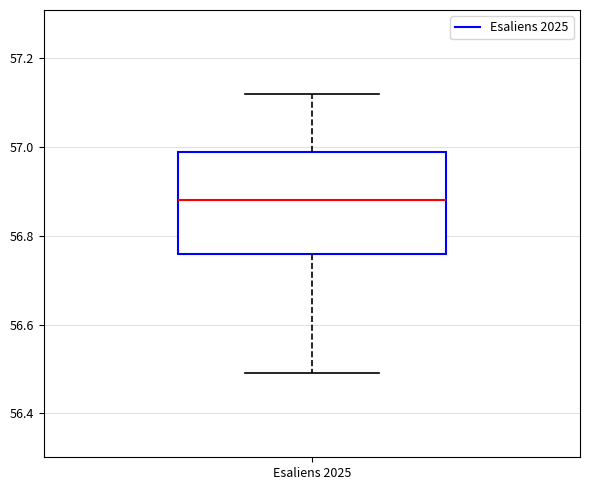

Where does the upper whisker of the box for Esaliens 2025 end on the y-axis? The values are not printed on the chart, so give them approximately, as read against the axis.

57.12